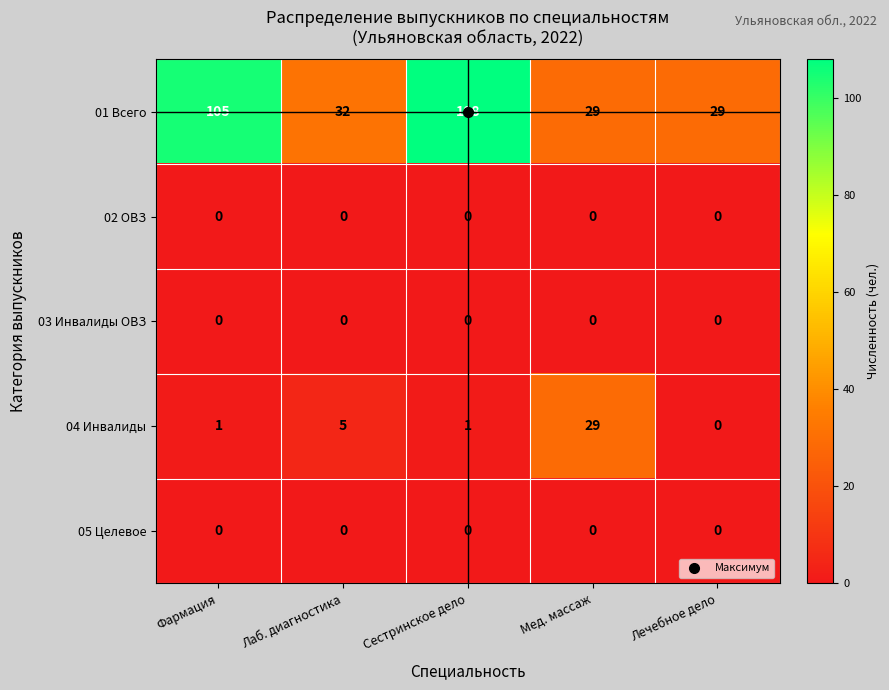

Which series has the largest range (max minus min)?

01 Всего